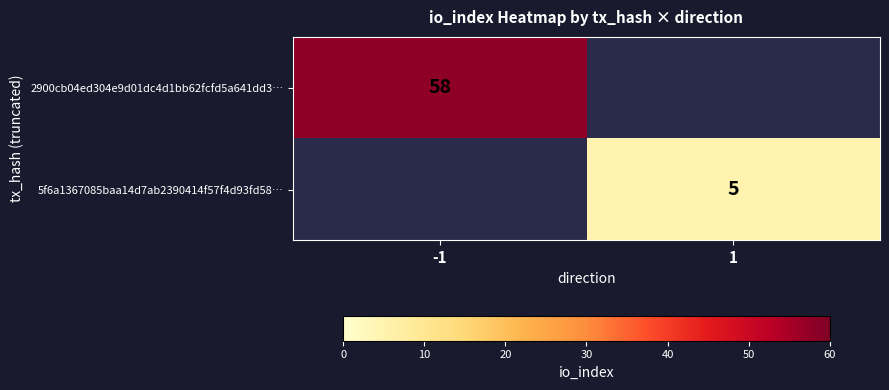

Which has a higher value, 1 or -1?

-1